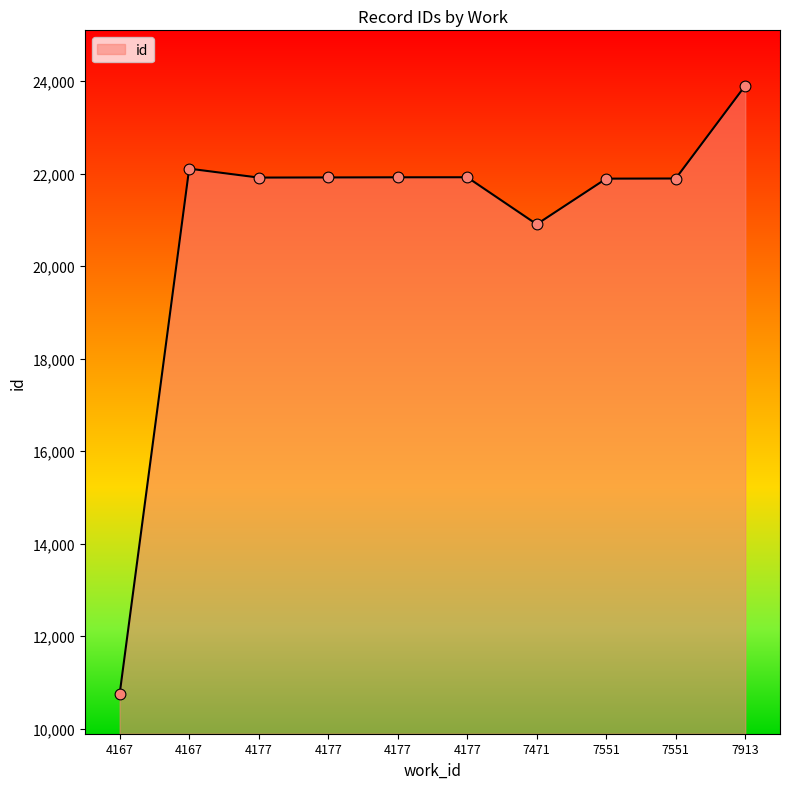

How many lines are shown in the chart?

1